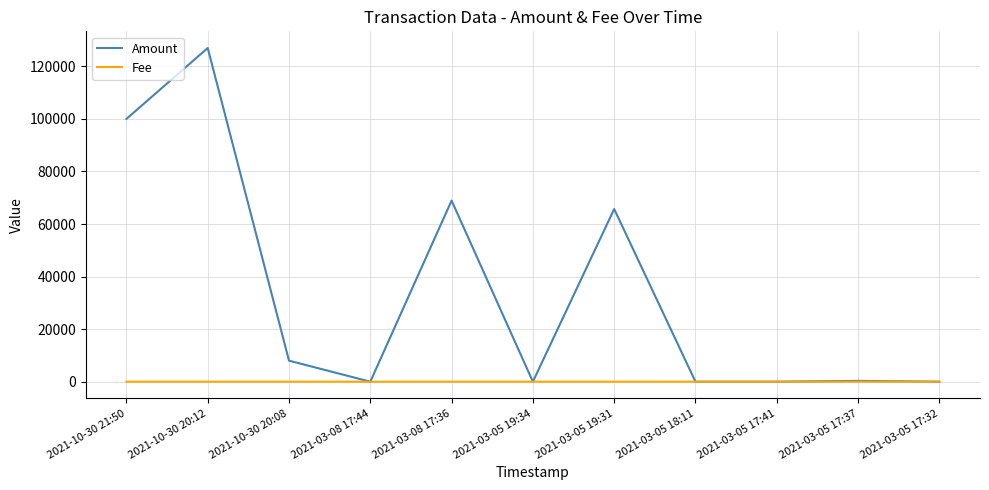

Which series has the largest total across all categories?

Amount